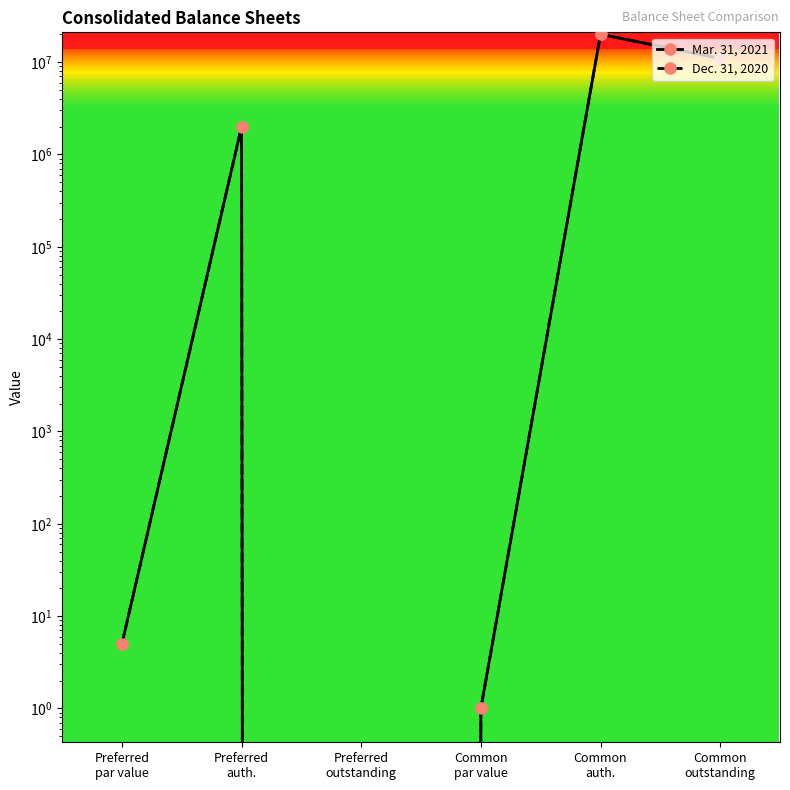

True or false: Dec. 31, 2020 has a value of 1064931 at Preferred
auth..

False